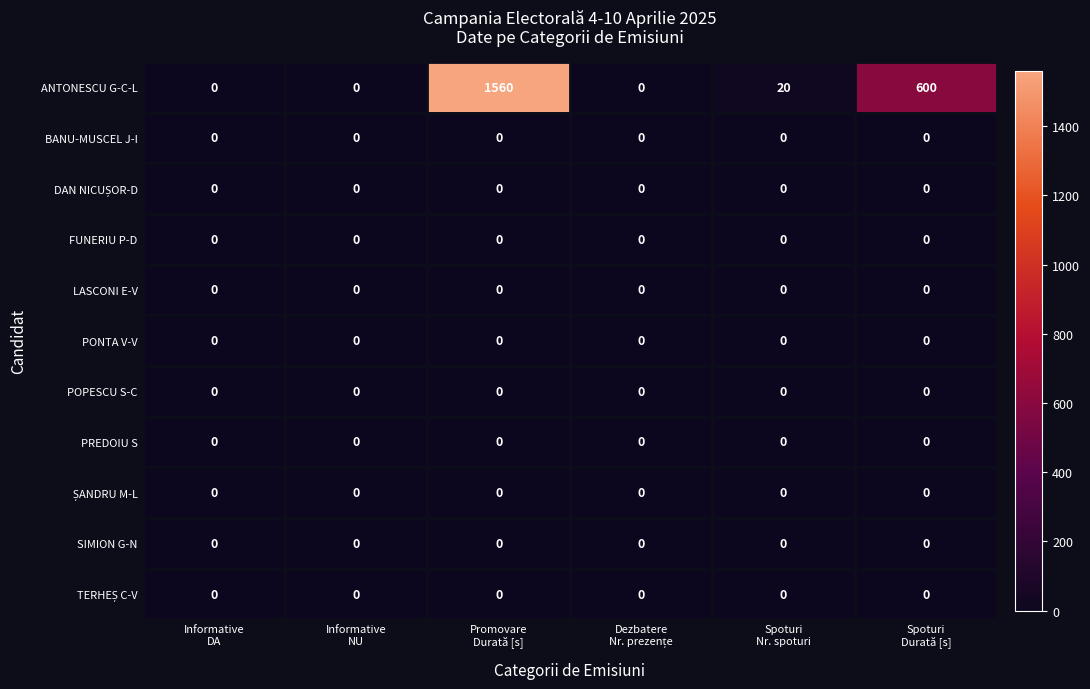

What is the sum of all ANTONESCU G-C-L values?

2180